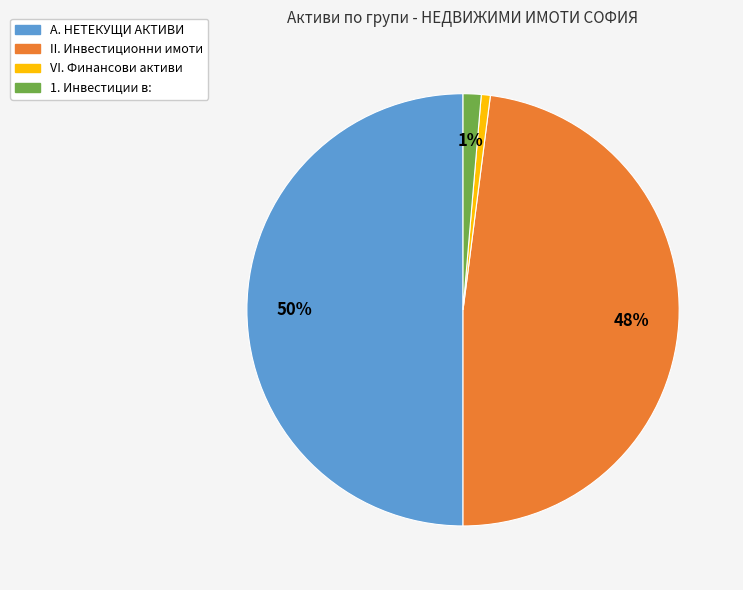

Is the sum of 1. Инвестиции в: and VI. Финансови активи greater than half?

No